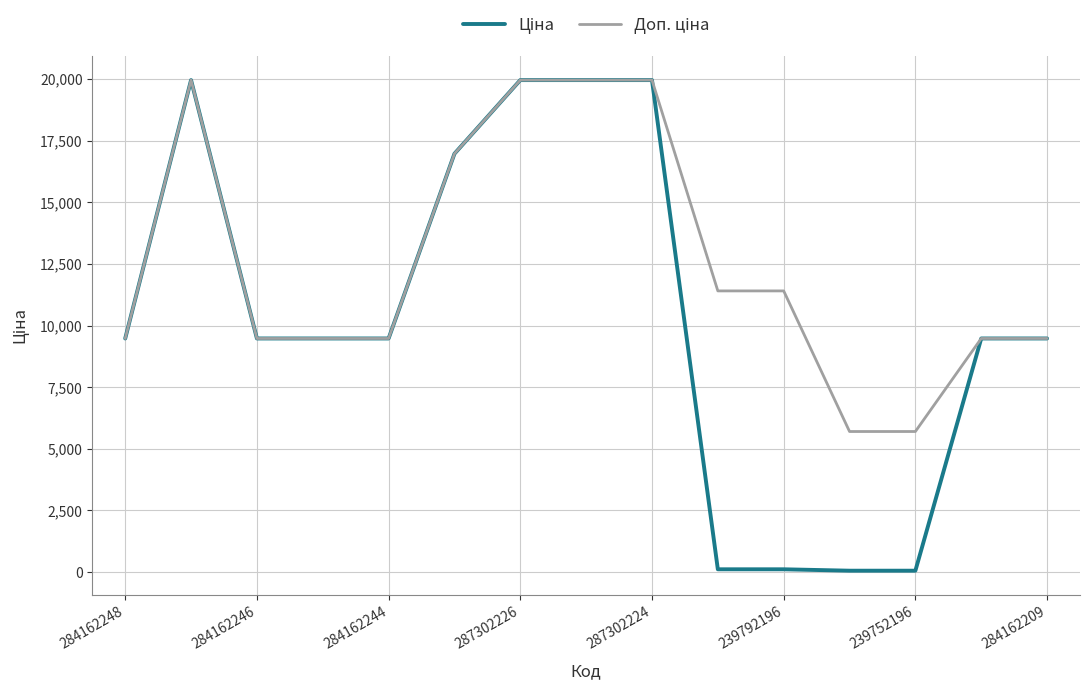

How many lines are shown in the chart?

2